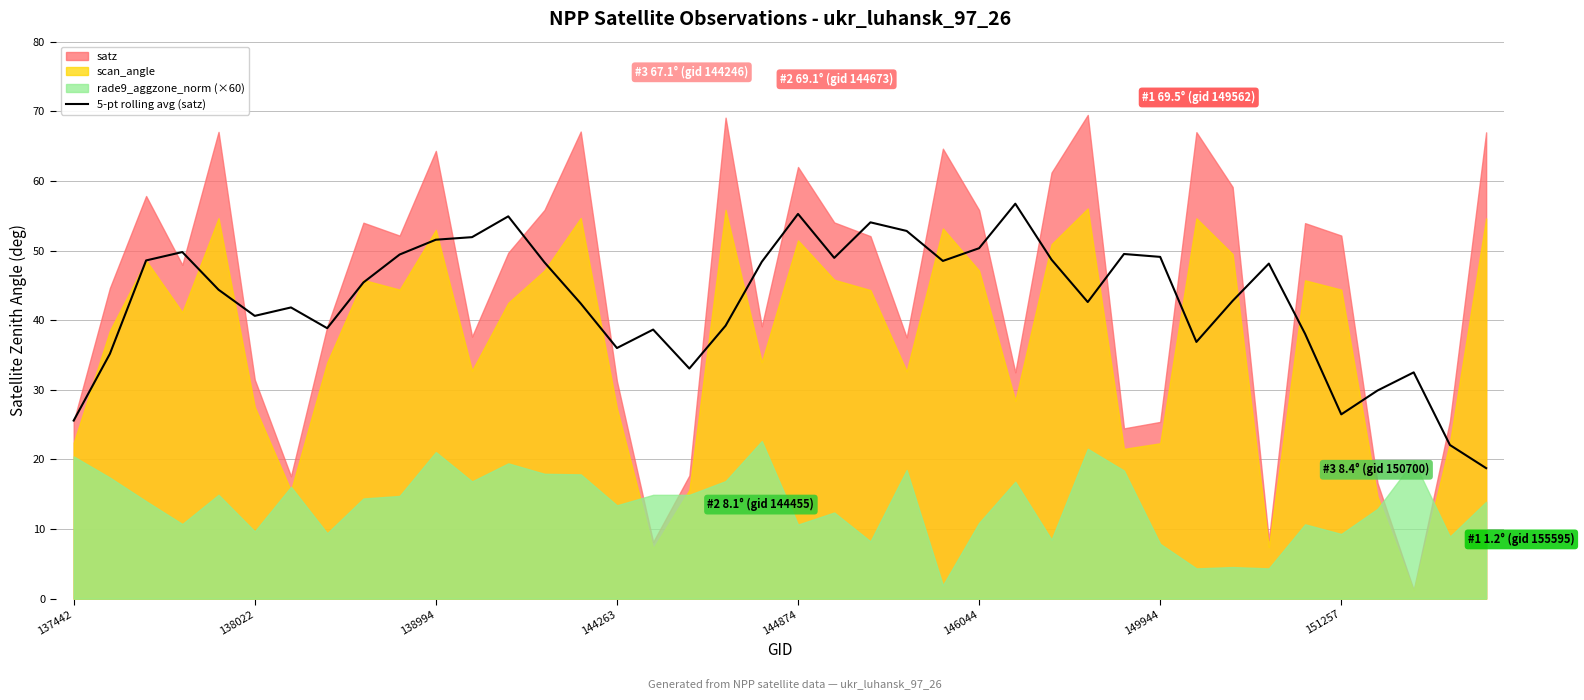

True or false: there are more than 0 points higher than both neighbors.

True